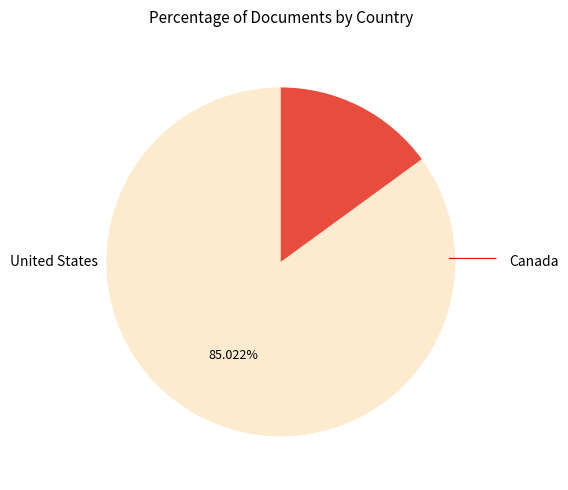

How many segments does this pie chart have?

2